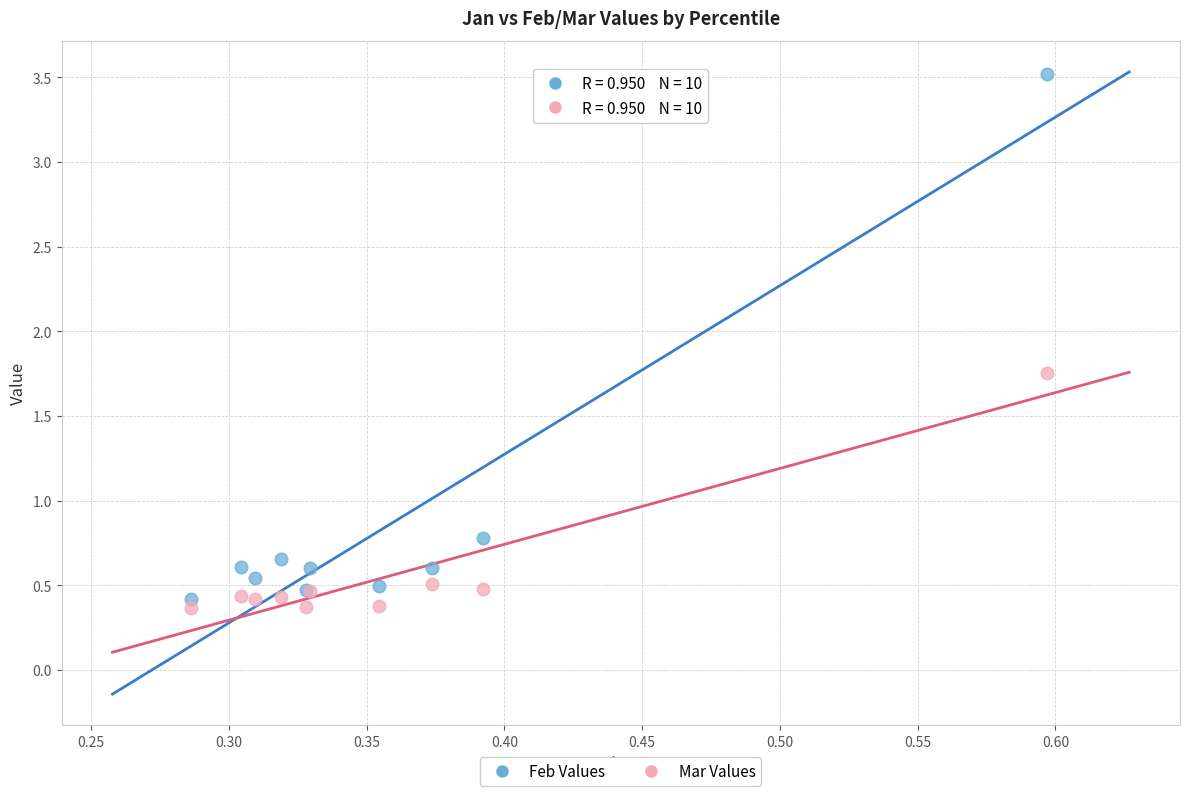

Across all series, what Y value is closest to 1?

0.8